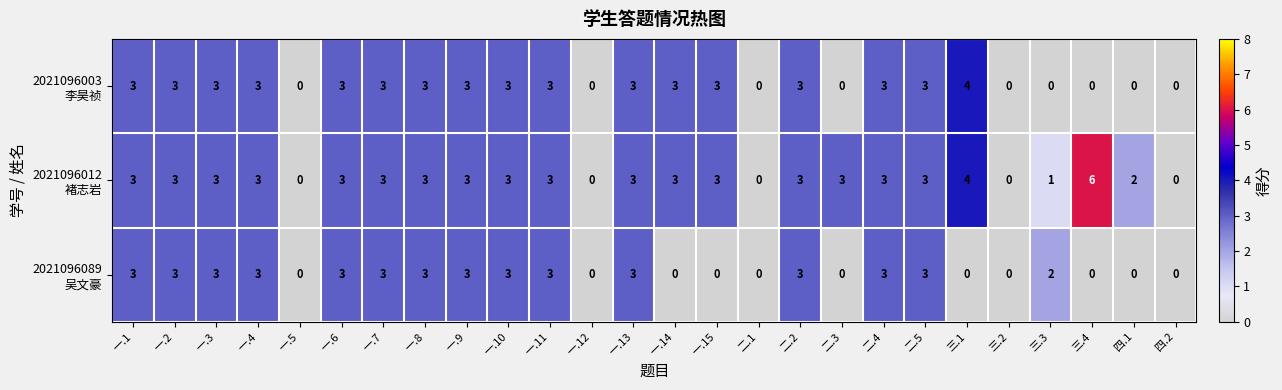

What is the total value across all series at 三.4?

6